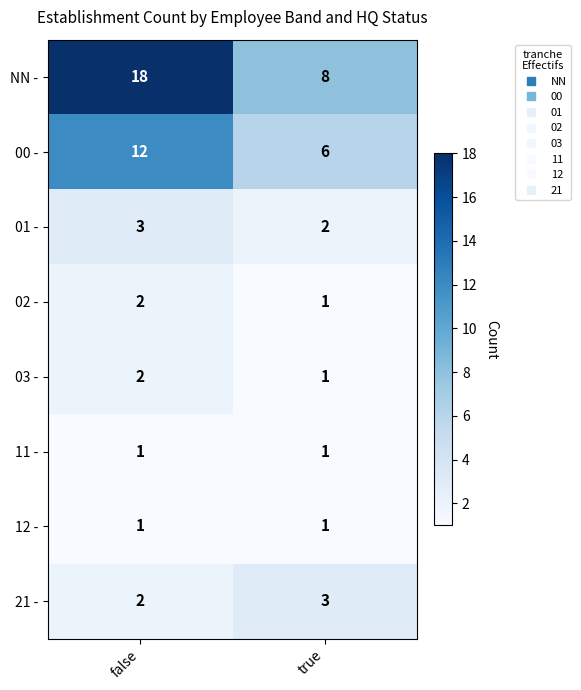

Is it true that NN - equals 18 at false?

True